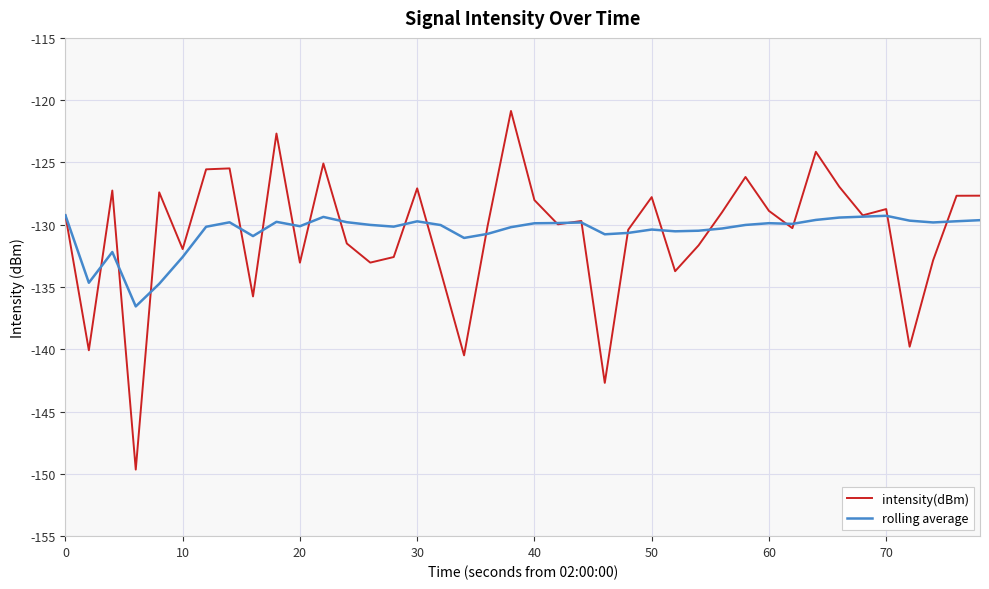

True or false: rolling average and intensity(dBm) intersect in this chart.

True